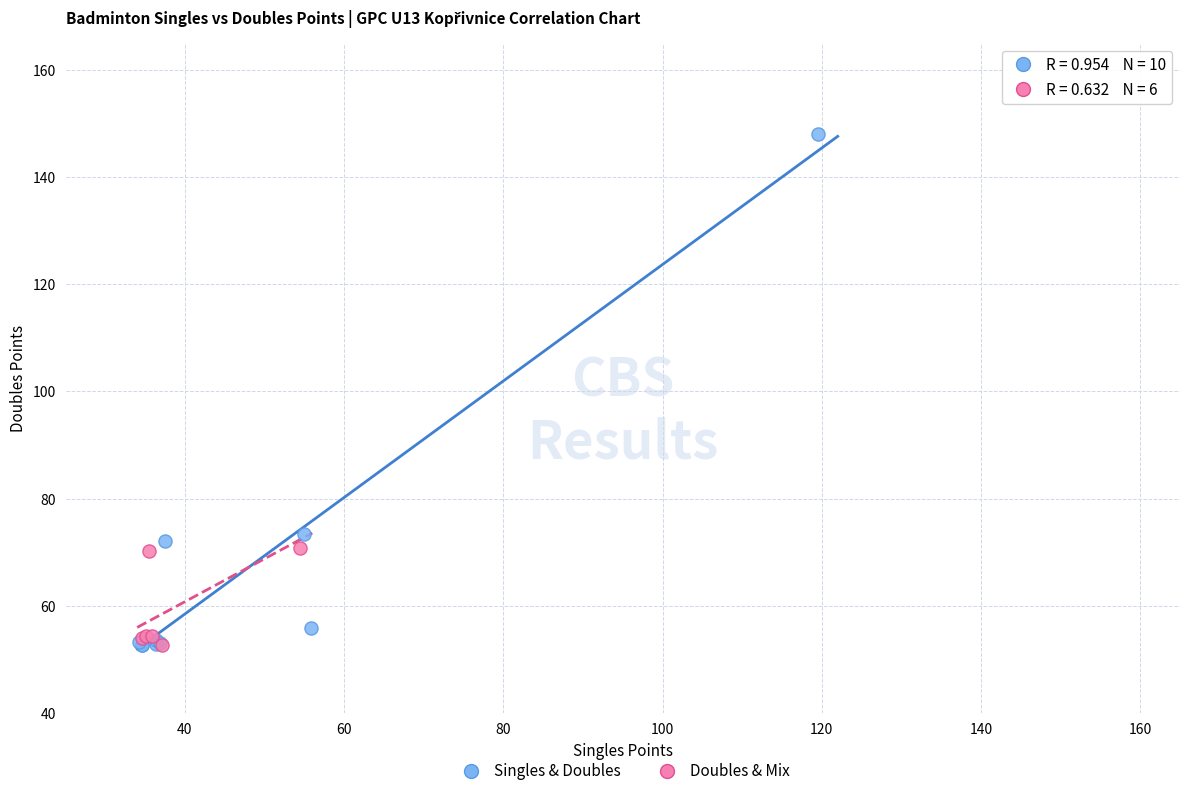

Which series reaches the maximum Y coordinate?

Singles & Doubles